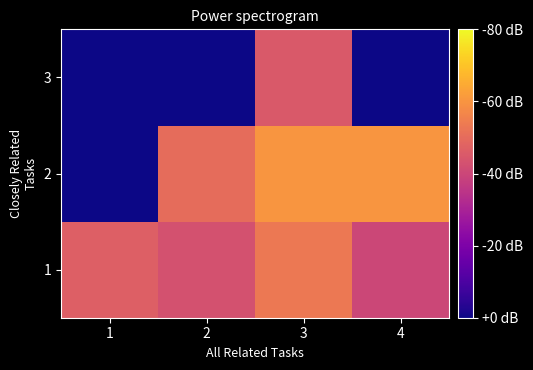

Which has a higher value, 2 or 1?

1